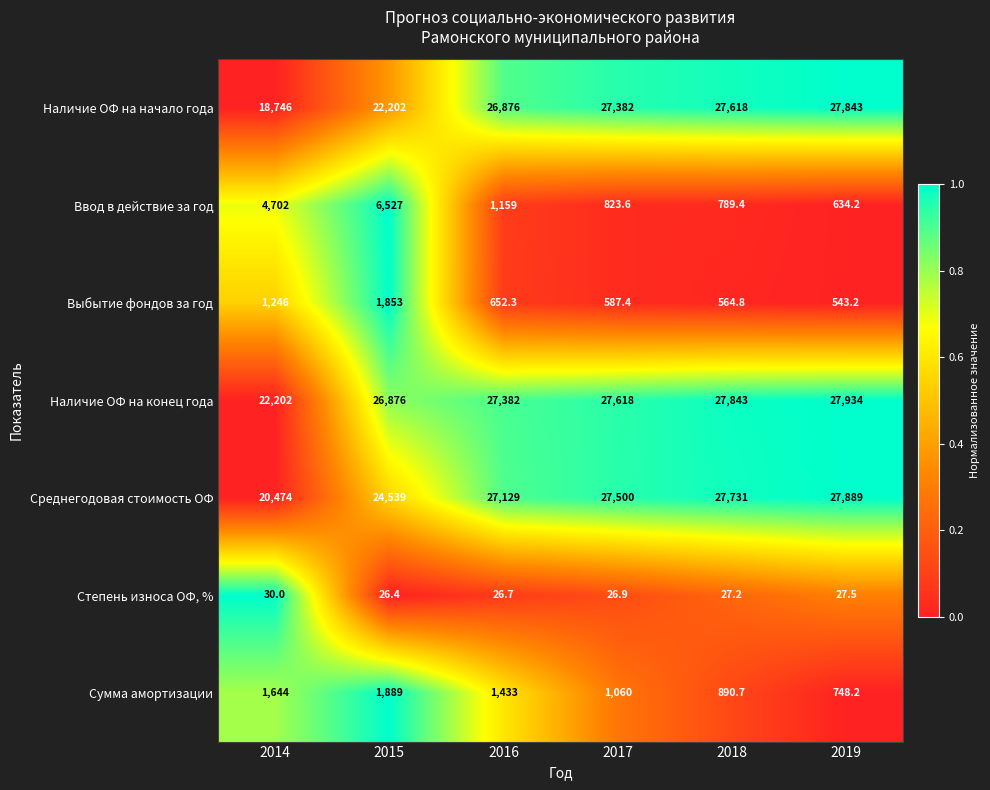

How many data points in Наличие ОФ на конец года are less than 27618?

3